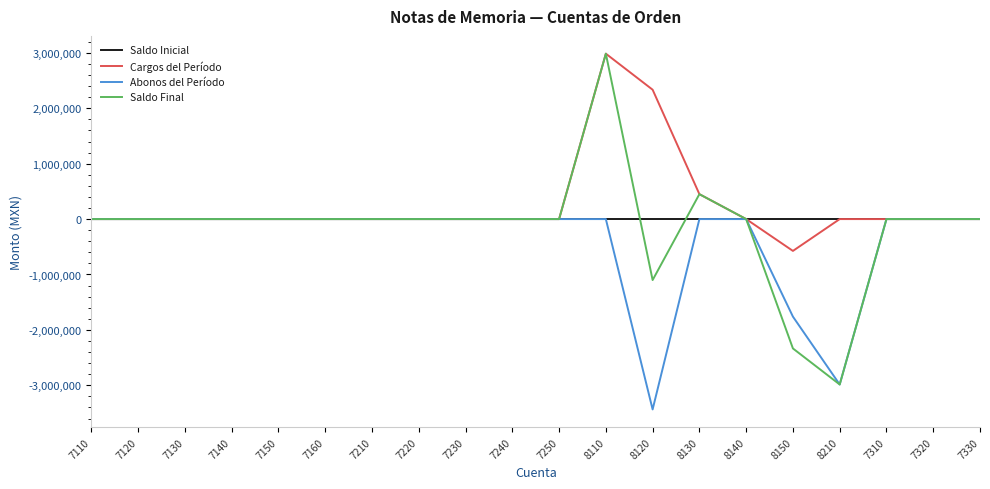

Which label corresponds to the smallest value in the chart?

8120